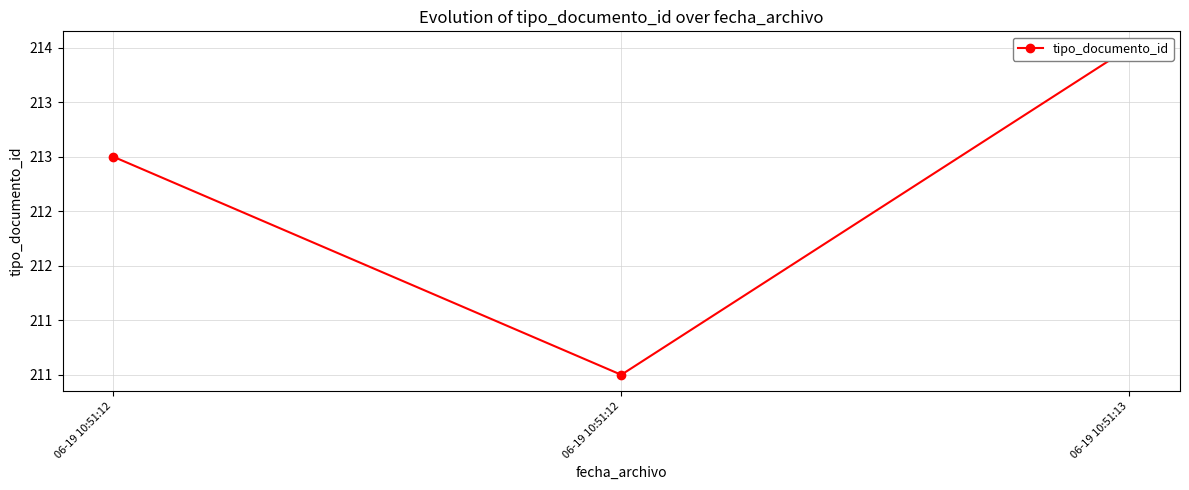

What is the change in value from 06-19 10:51:12 to 06-19 10:51:13?

+3